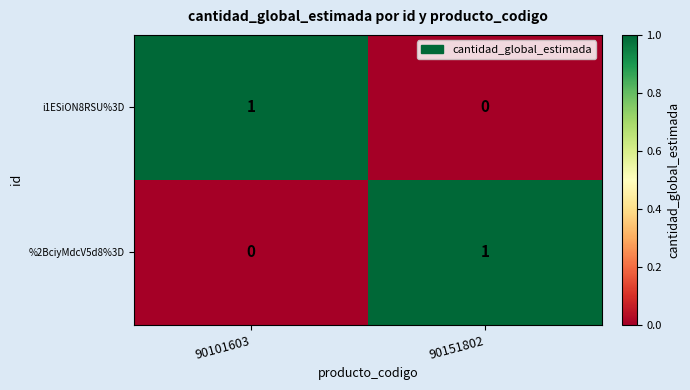

True or false: %2BciyMdcV5d8%3D has a value of 1 at 90151802.

True